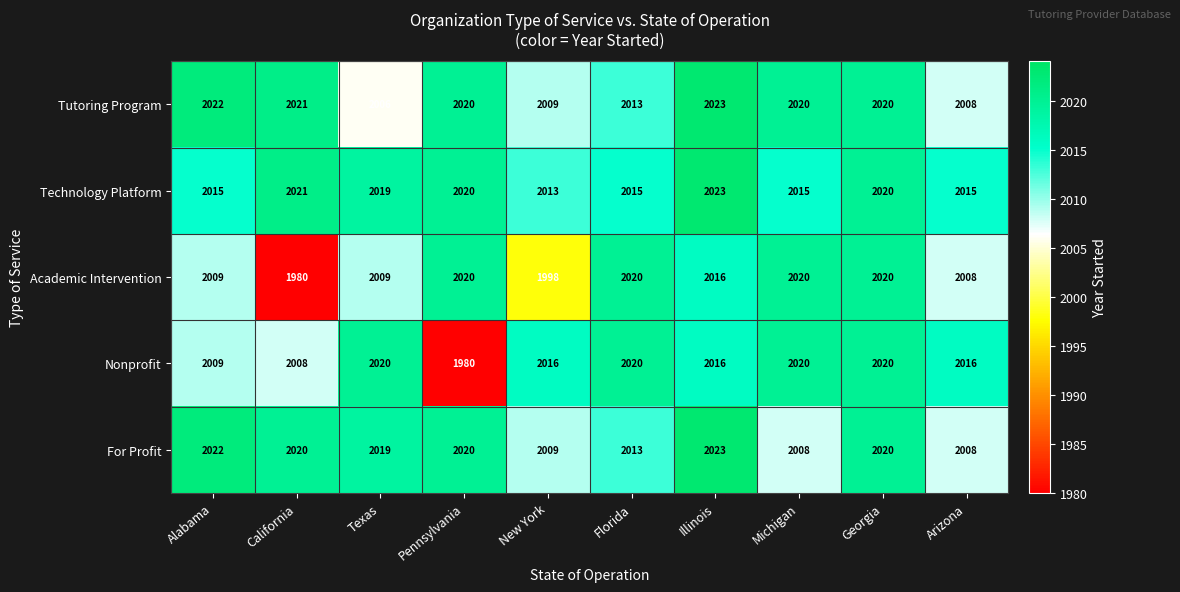

What is the minimum value shown in the chart?

1980